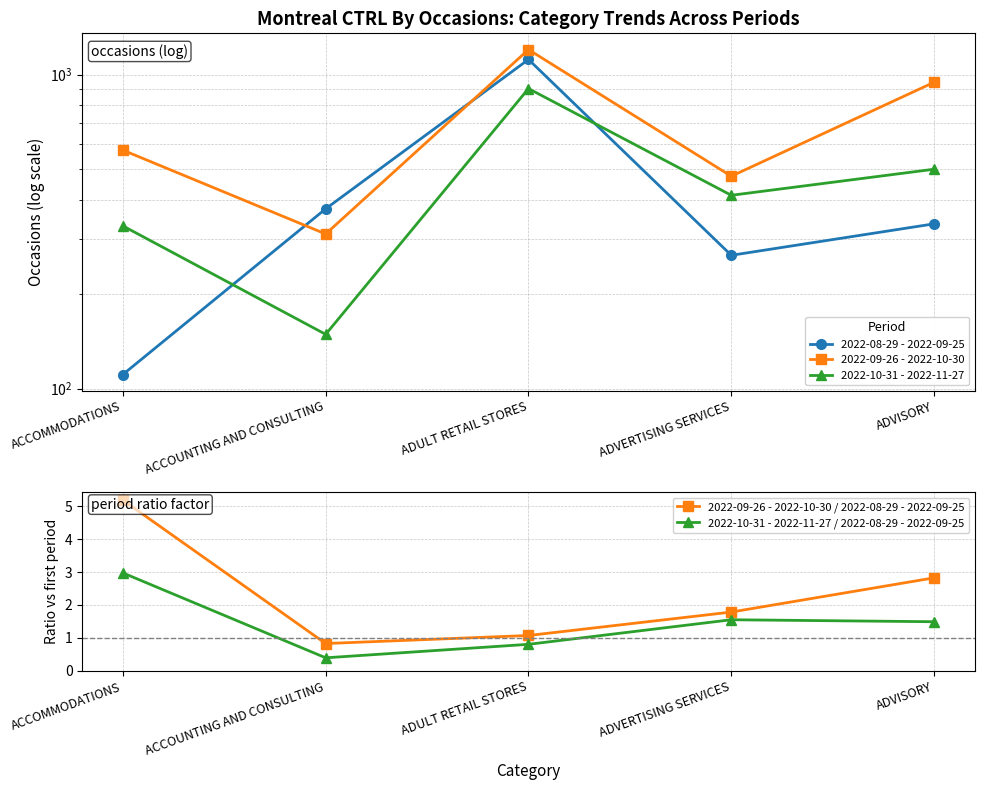

How many data points does each series have?

5